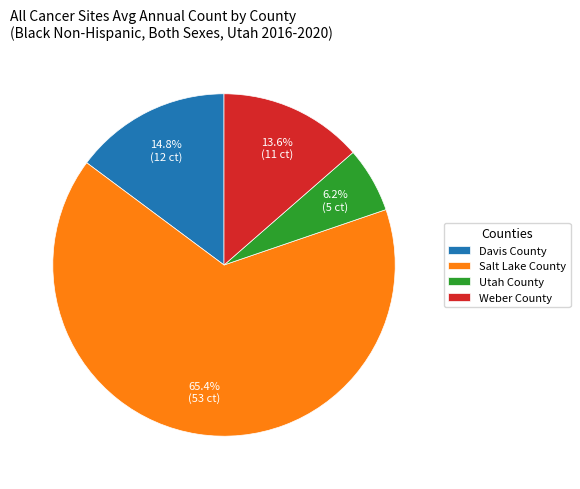

Which category has the biggest portion of the pie?

Salt Lake County